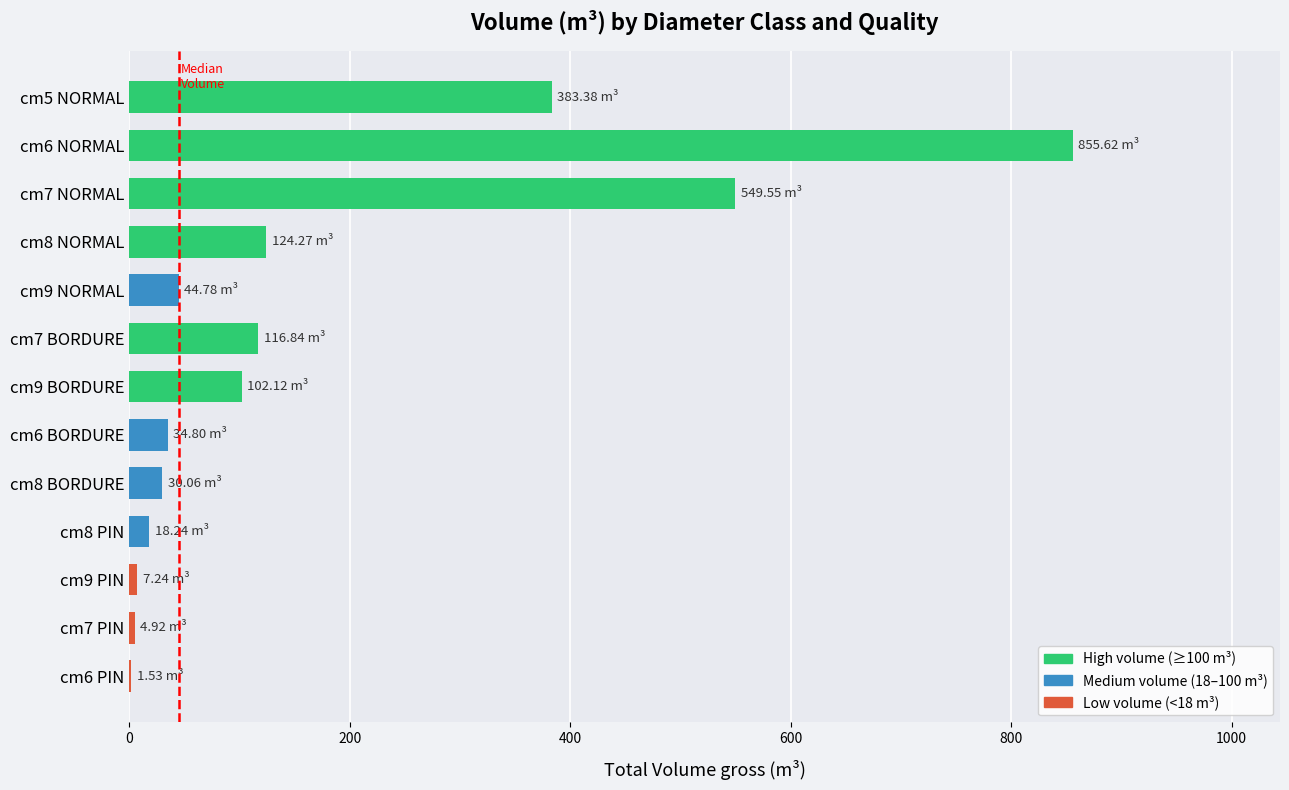

Are the bars grouped side by side (vs. stacked)?

No